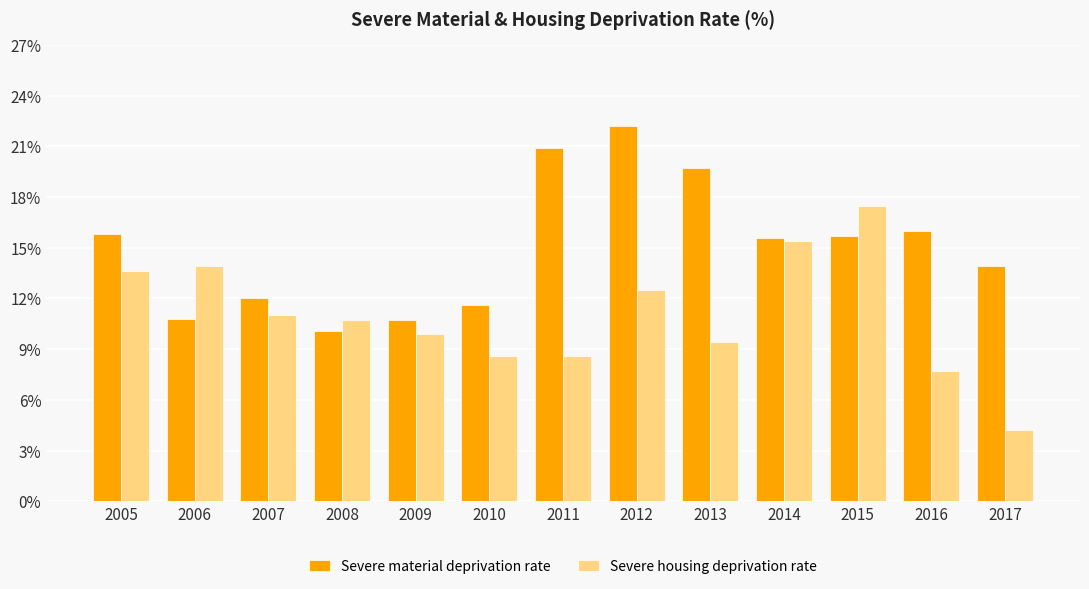

At which category does the chart reach its minimum across all series?

2017